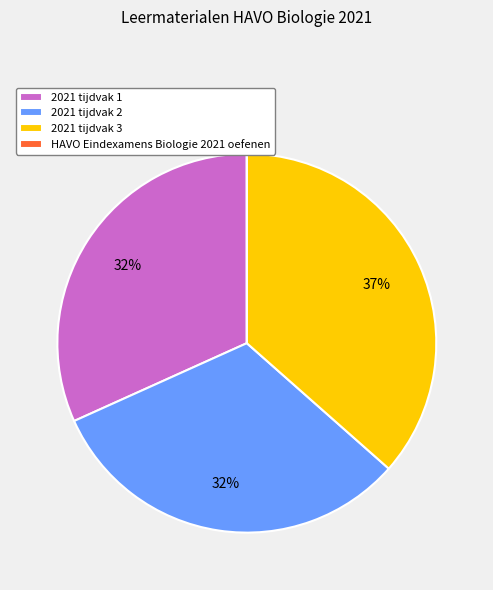

To the nearest percent, what is the combined percentage of 2021 tijdvak 1 and 2021 tijdvak 3?

68%